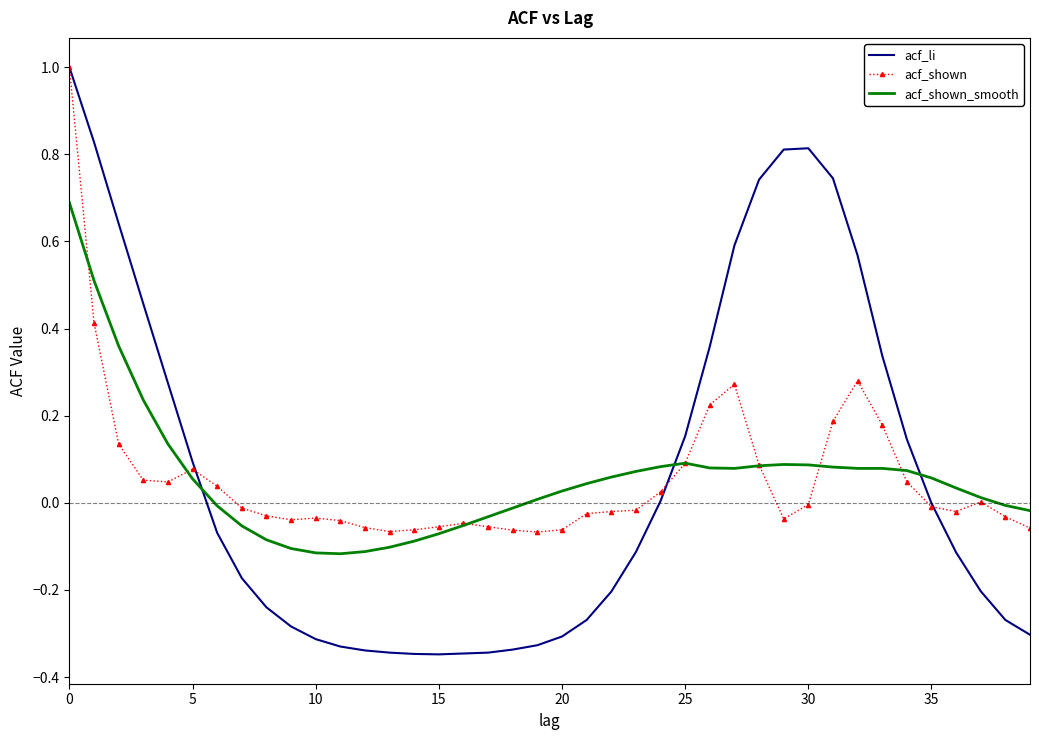

What is the maximum value for acf_shown?

1.0